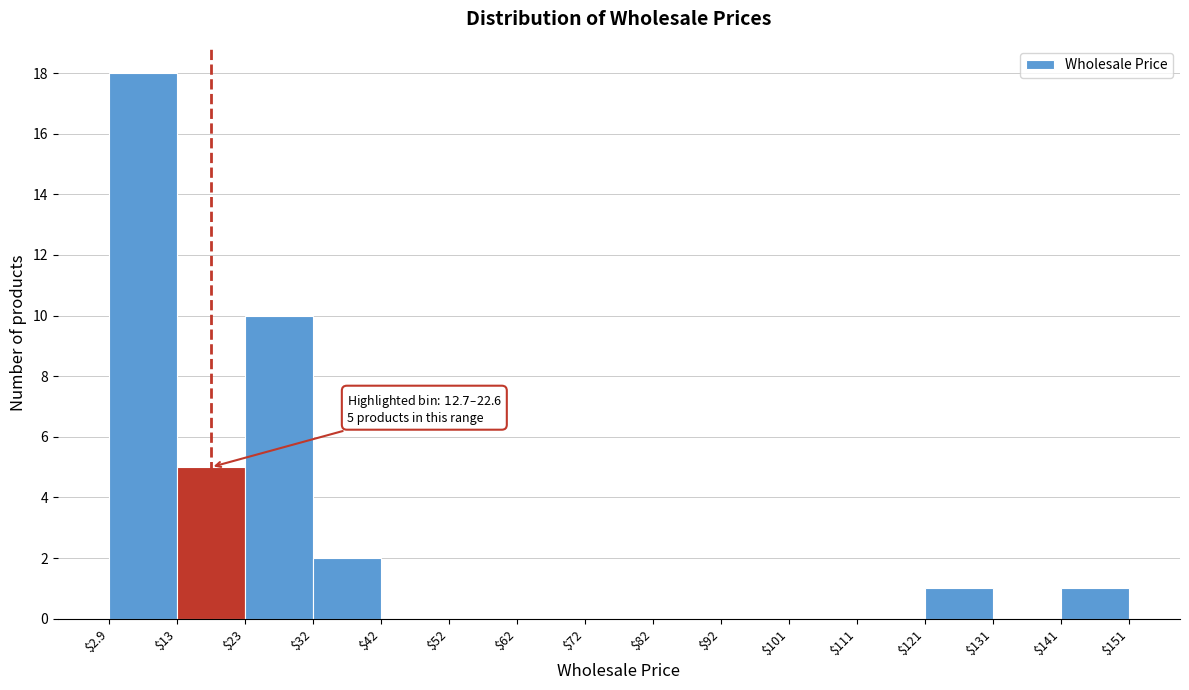

Over which range of the x-axis is the bar tallest?

$2.9 to $13